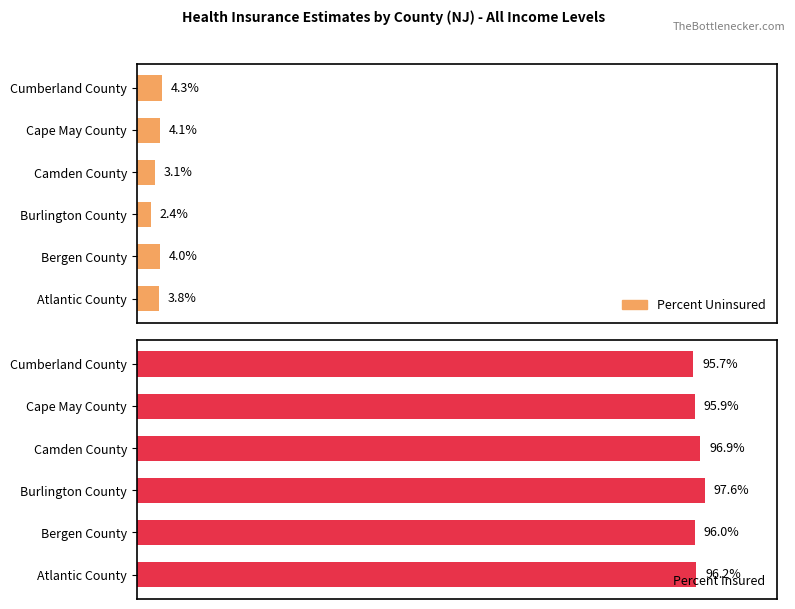

Which series has the largest total across all categories?

Percent Insured